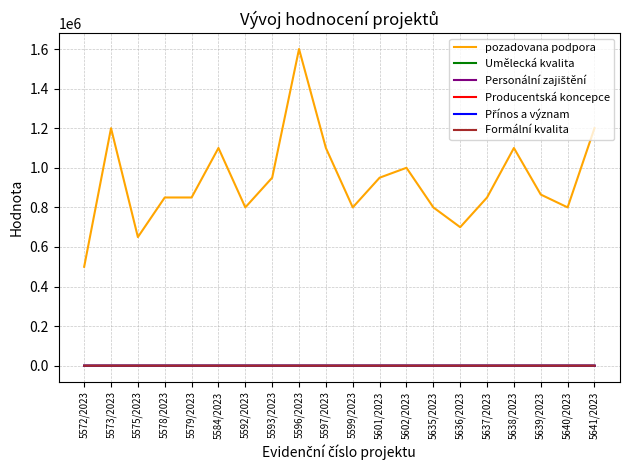

The value of pozadovana podpora at 5597/2023 is 645347. True or false?

False